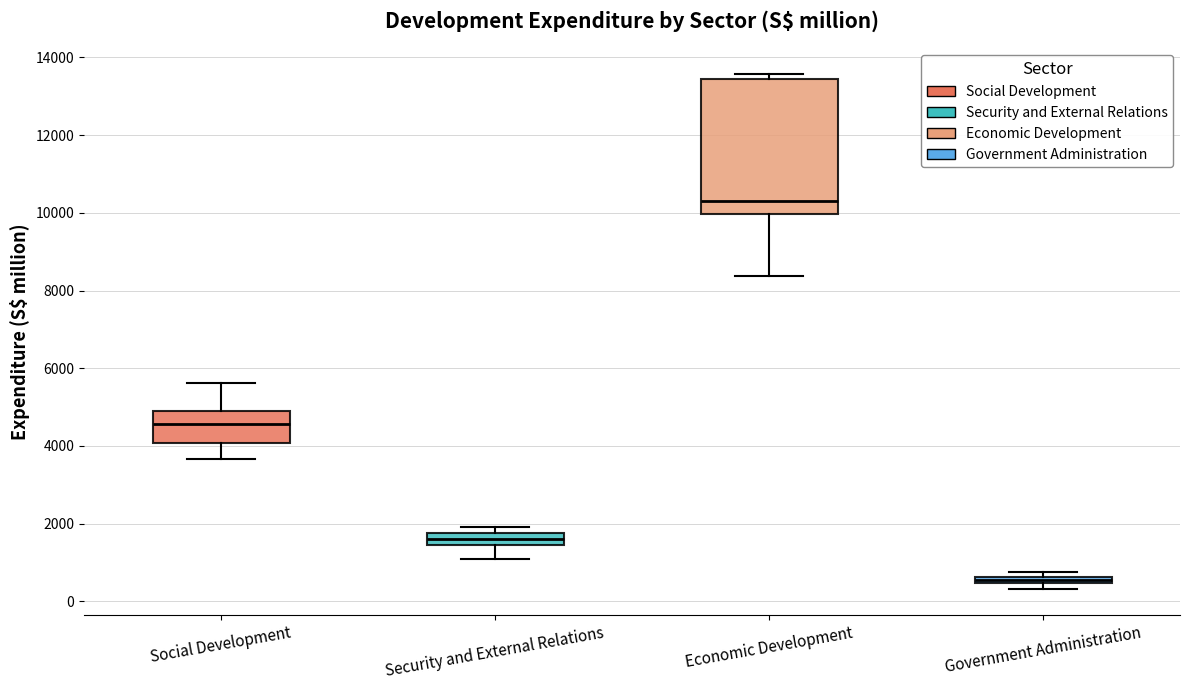

Which box's median line is the lowest?

Government Administration